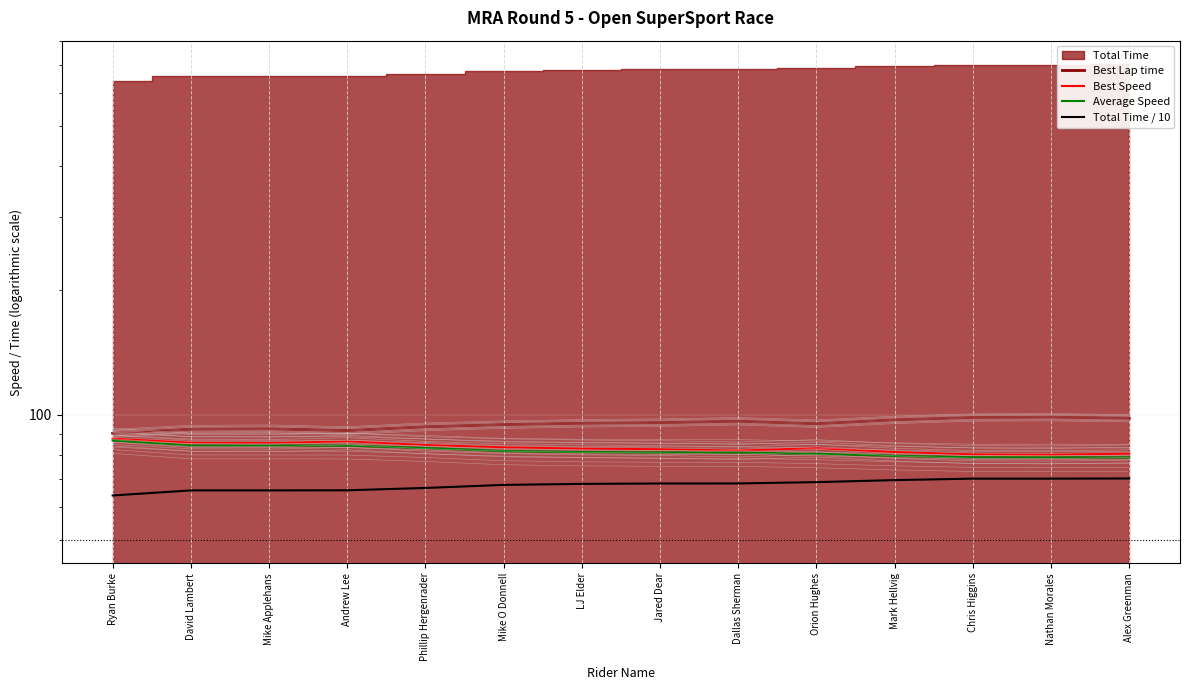

Reading left to right, what are all the values shown in this chart?

Best Lap time: 90.3	92.4	92.6	91.7	93.6	94.8	95.5	95.8	96.6	95.2	97.3	98.6	98.8	98.2
Best Speed: 87.7	85.7	85.5	86.4	84.6	83.6	83.0	82.7	82.0	83.2	81.4	80.3	80.2	80.6
Average Speed: 86.8	84.3	84.3	84.3	83.2	81.8	81.3	81.2	81.1	80.6	79.7	79.0	79.0	78.9
Total Time / 10: 63.9	65.7	65.7	65.8	66.6	67.8	68.2	68.3	68.3	68.8	69.6	70.2	70.2	70.2